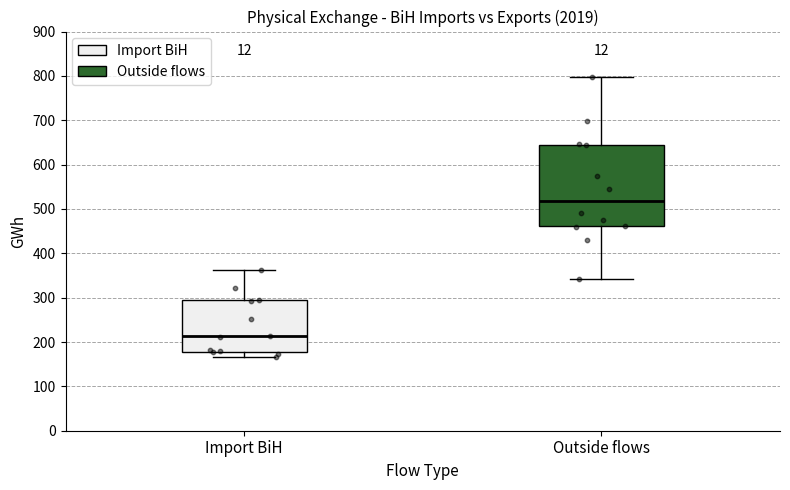

Which box is the tallest, from its lower edge to its upper edge?

Outside flows